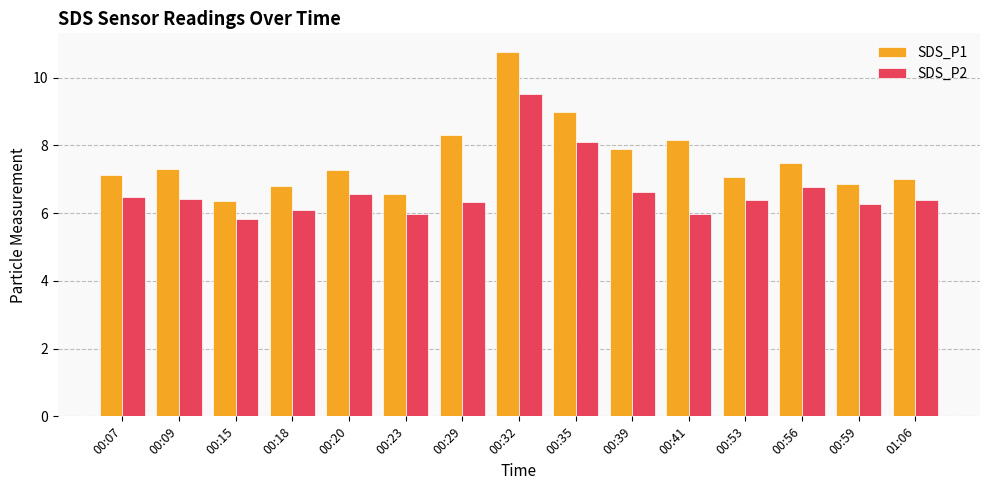

Which series has the largest total across all categories?

SDS_P1